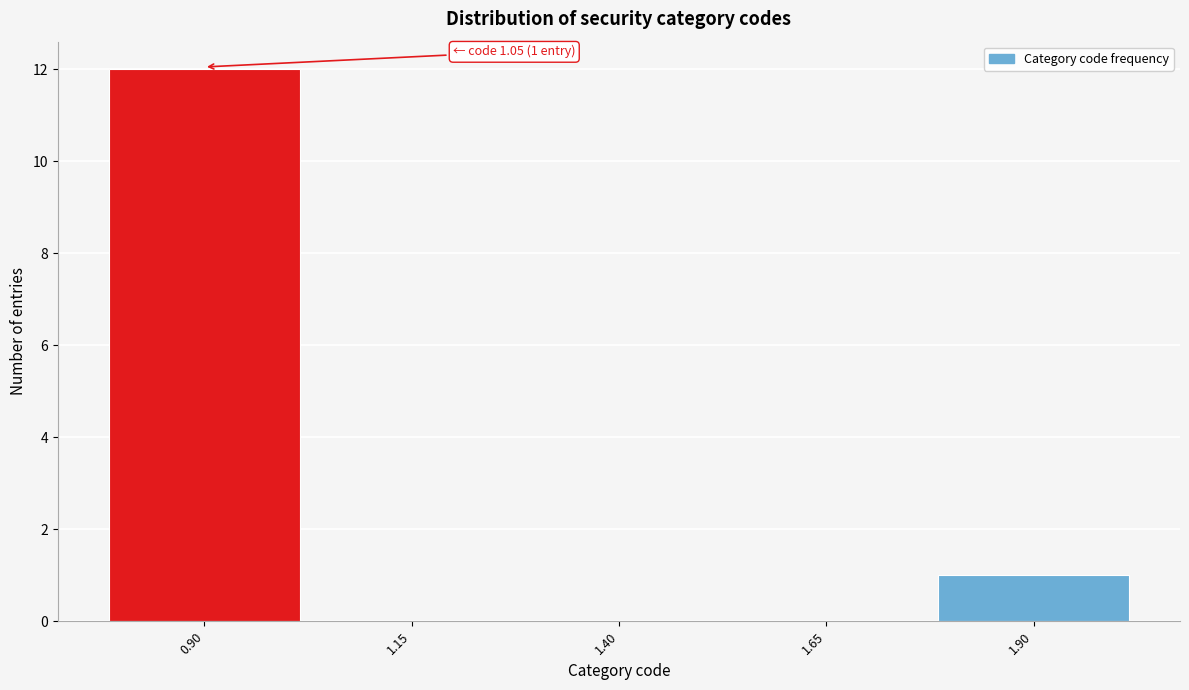

Reading left to right, list all the values displayed in this chart.

0.90=12	1.15=0	1.40=0	1.65=0	1.90=1